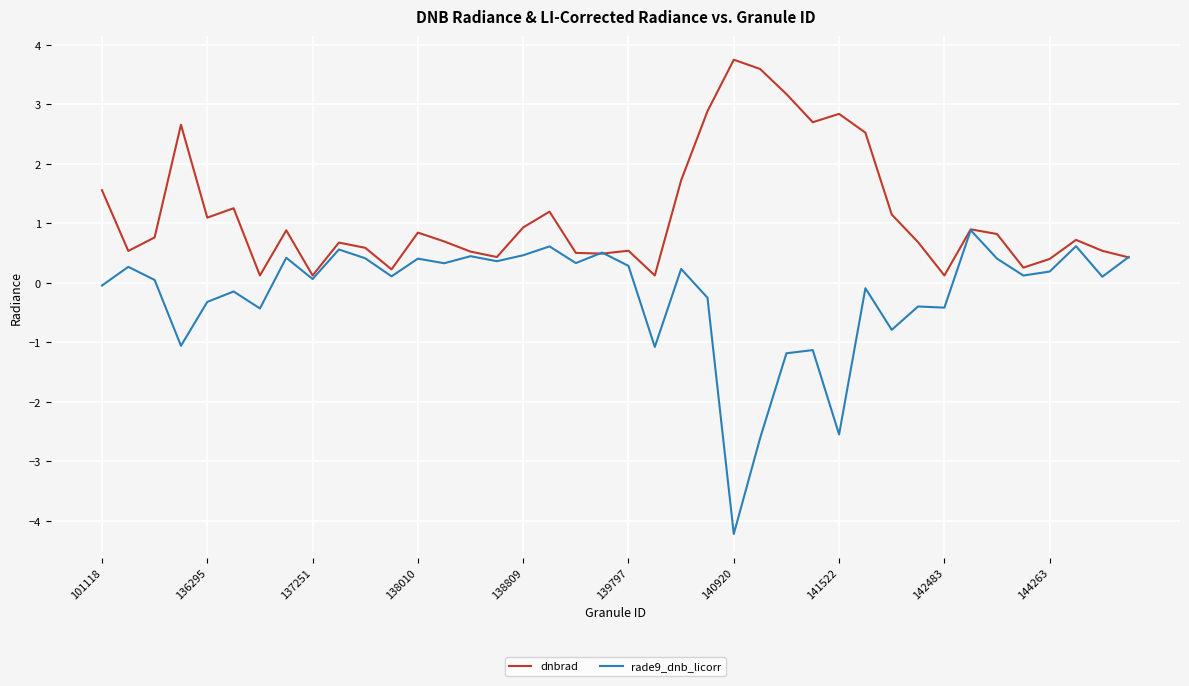

Rank the series by their maximum value, from highest to lowest.

dnbrad, rade9_dnb_licorr